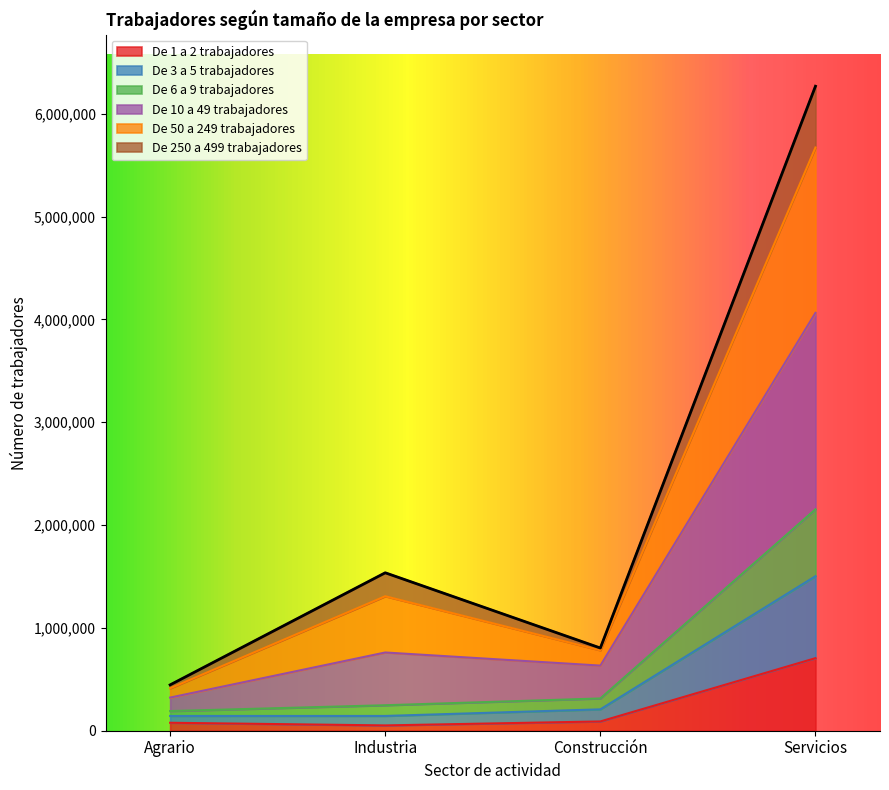

Which series changed the most between Agrario and Servicios?

De 10 a 49 trabajadores